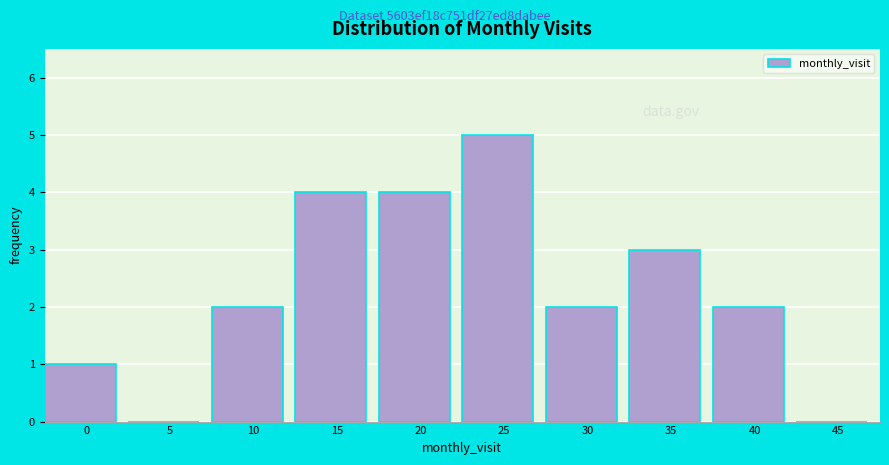

Reading left to right, list all the values displayed in this chart.

0=1	5=0	10=2	15=4	20=4	25=5	30=2	35=3	40=2	45=0